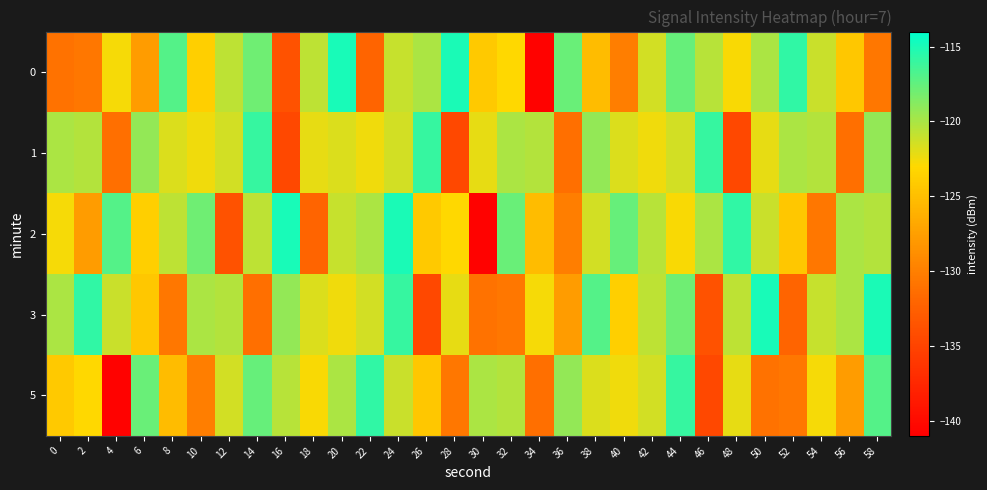

Reading left to right, list all the values displayed in this chart.

0: 0=-131.1	2=-130.6	4=-122.7	6=-127.8	8=-117.0	10=-123.8	12=-120.7	14=-118.0	16=-133.6	18=-120.7	20=-114.9	22=-132.1	24=-121.0	26=-120.1	28=-115.0	30=-124.1	32=-123.0	34=-140.7	36=-117.7	38=-125.3	40=-130.0	42=-121.5	44=-117.7	46=-120.5	48=-122.8	50=-120.1	52=-115.8	54=-121.1	56=-124.4	58=-130.6
1: 0=-120.0	2=-120.4	4=-131.2	6=-119.2	8=-121.8	10=-122.5	12=-121.5	14=-115.9	16=-134.6	18=-122.2	20=-121.8	22=-122.5	24=-121.5	26=-115.9	28=-134.6	30=-122.2	32=-120.0	34=-120.4	36=-131.2	38=-119.2	40=-121.8	42=-122.5	44=-121.5	46=-115.9	48=-134.6	50=-122.2	52=-120.0	54=-120.4	56=-131.2	58=-119.2
2: 0=-122.7	2=-127.8	4=-117.0	6=-123.8	8=-120.7	10=-118.0	12=-133.6	14=-120.7	16=-114.9	18=-132.1	20=-121.0	22=-120.1	24=-115.0	26=-124.1	28=-123.0	30=-140.7	32=-117.7	34=-125.3	36=-130.0	38=-121.5	40=-117.7	42=-120.5	44=-122.8	46=-120.1	48=-115.8	50=-121.1	52=-124.4	54=-130.6	56=-120.0	58=-120.4
3: 0=-120.1	2=-115.8	4=-121.1	6=-124.4	8=-130.6	10=-120.0	12=-120.4	14=-131.2	16=-119.2	18=-121.8	20=-122.5	22=-121.5	24=-115.9	26=-134.6	28=-122.2	30=-131.1	32=-130.6	34=-122.7	36=-127.8	38=-117.0	40=-123.8	42=-120.7	44=-118.0	46=-133.6	48=-120.7	50=-114.9	52=-132.1	54=-121.0	56=-120.1	58=-115.0
5: 0=-124.1	2=-123.0	4=-140.7	6=-117.7	8=-125.3	10=-130.0	12=-121.5	14=-117.7	16=-120.5	18=-122.8	20=-120.1	22=-115.8	24=-121.1	26=-124.4	28=-130.6	30=-120.0	32=-120.4	34=-131.2	36=-119.2	38=-121.8	40=-122.5	42=-121.5	44=-115.9	46=-134.6	48=-122.2	50=-131.1	52=-130.6	54=-122.7	56=-127.8	58=-117.0